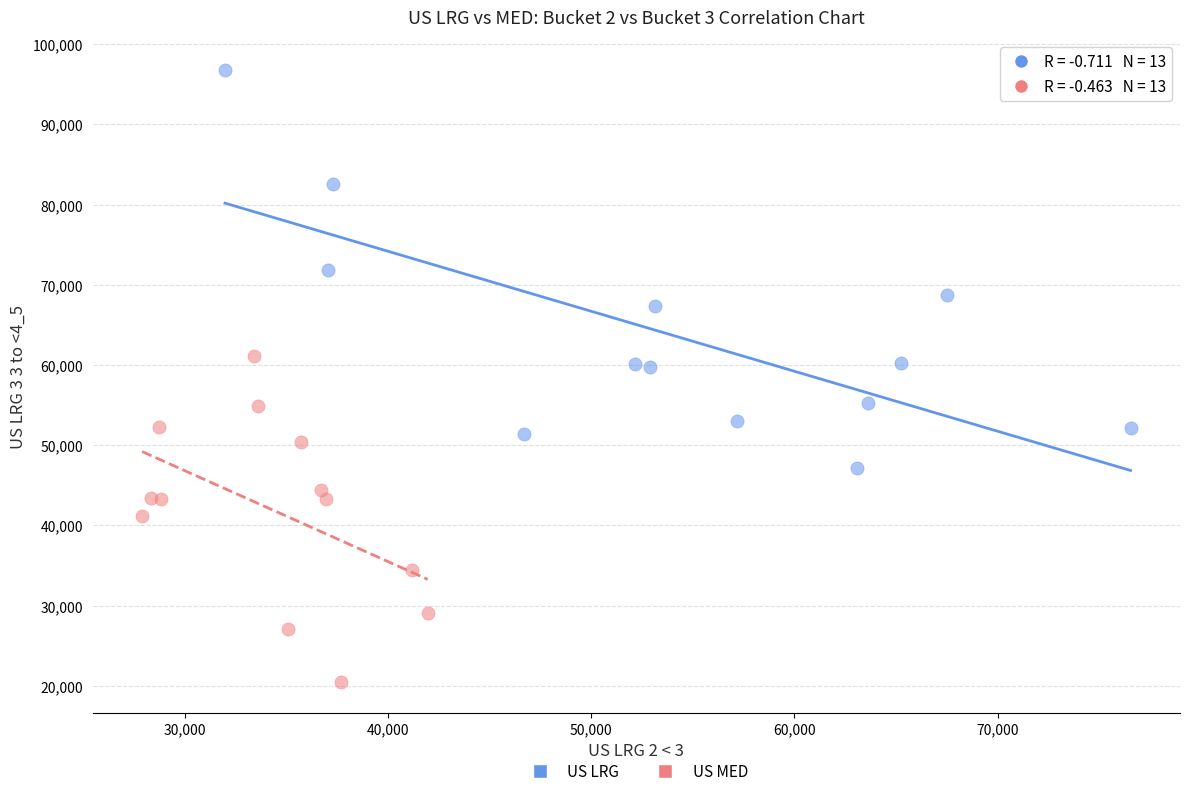

Which series contains the lowest Y value?

US MED